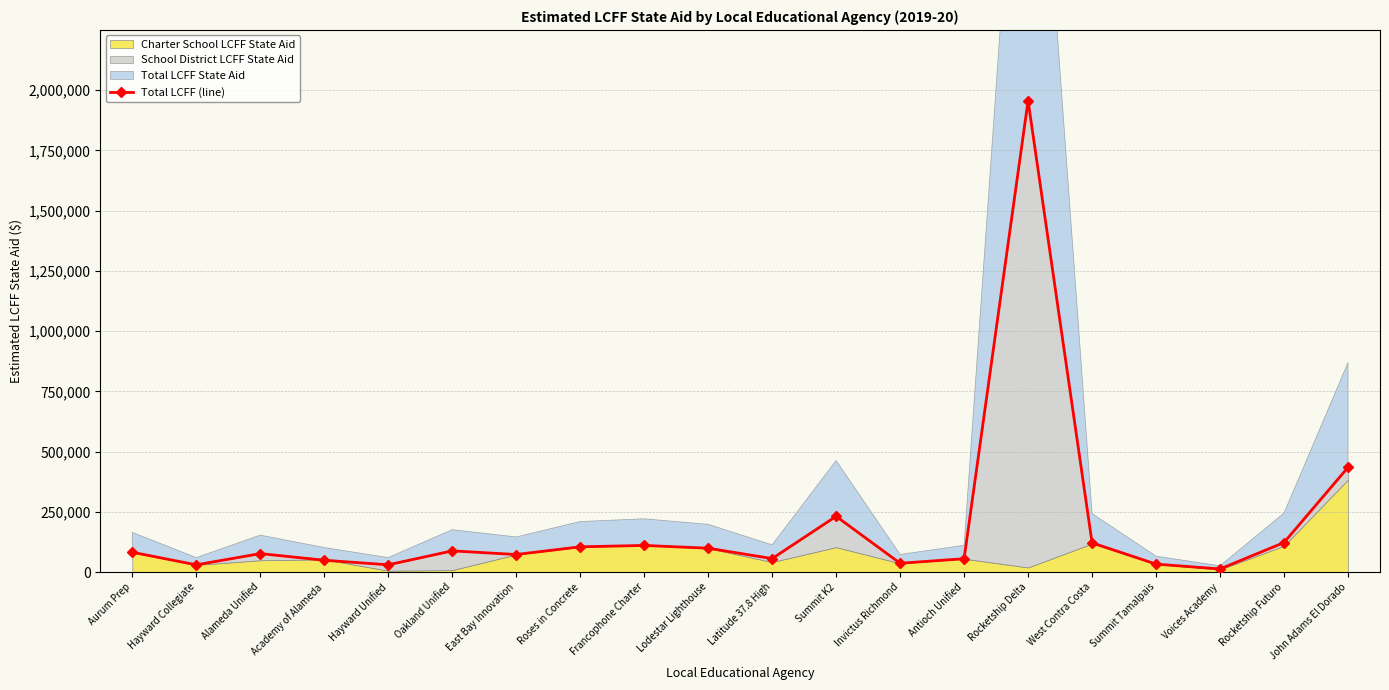

What position from the left is Voices Academy?

18